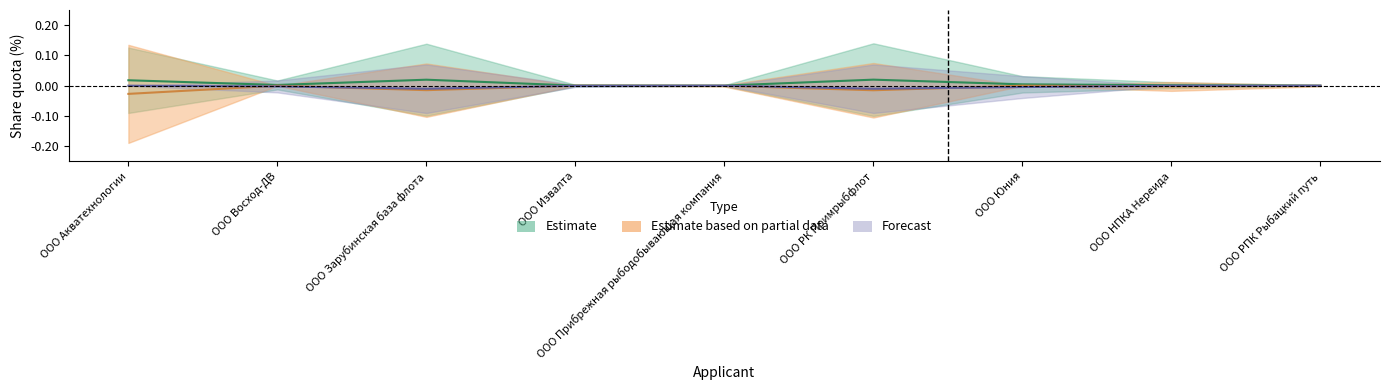

Which series has the largest range (max minus min)?

Estimate based on partial data